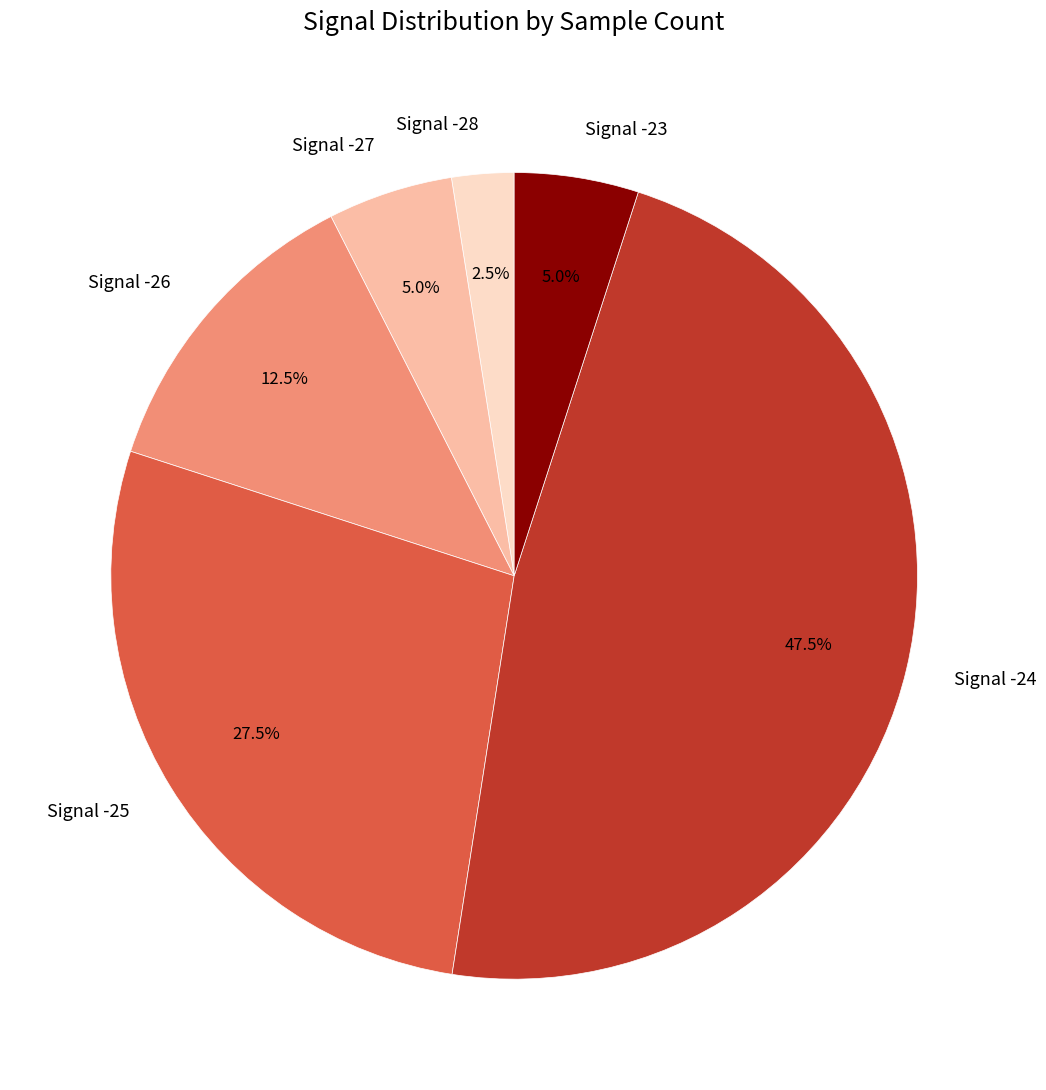

Is Signal -27 the majority of the pie?

No